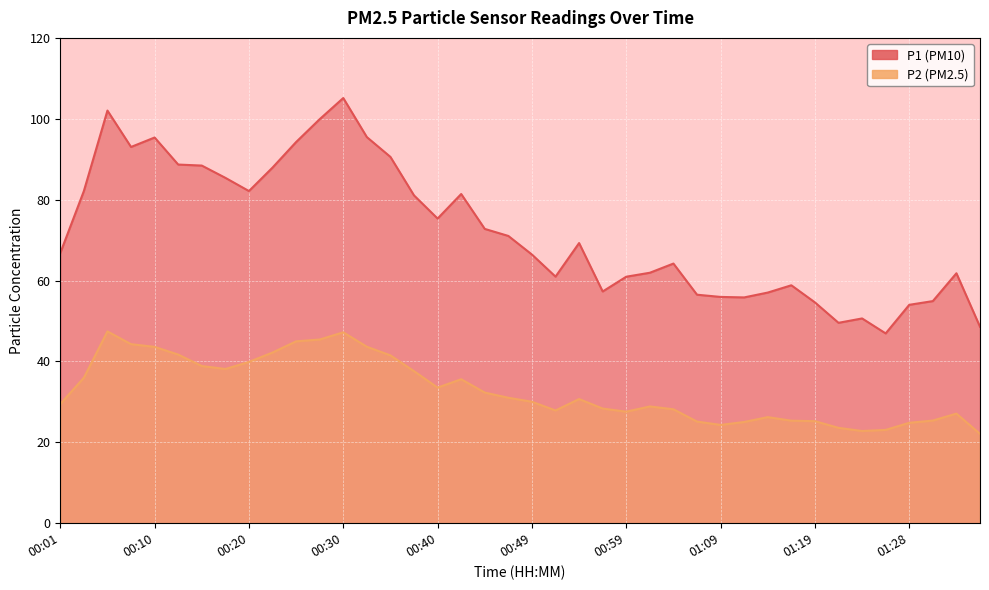

How many data points does each series have?

40